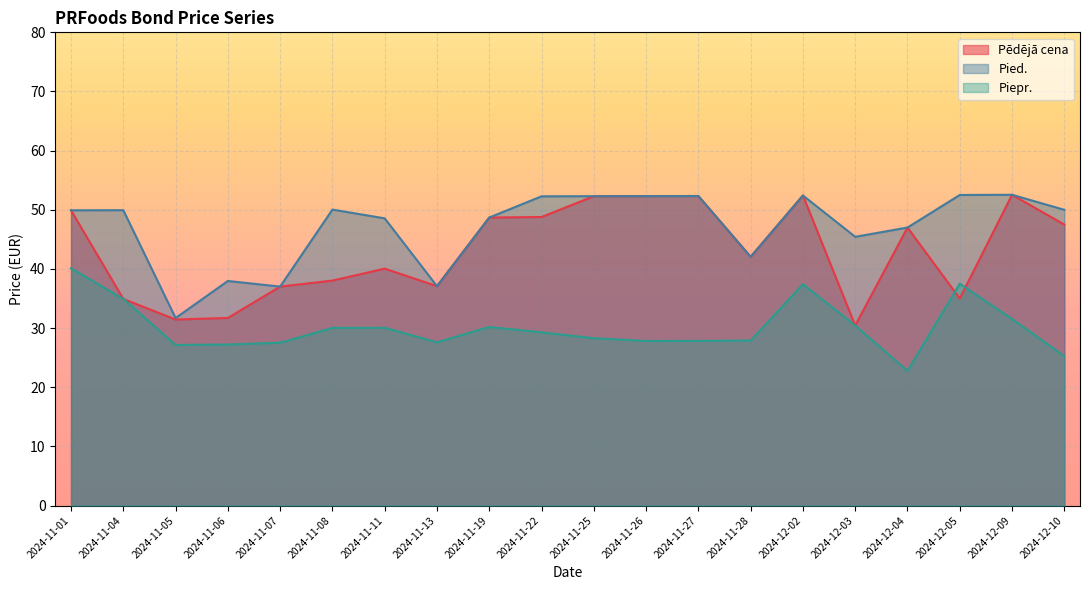

How many lines are shown in the chart?

3